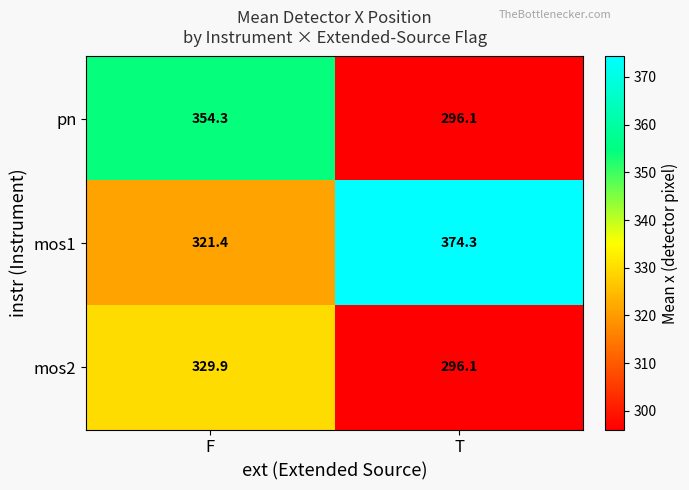

What value does the mos2 series have at F?

329.9